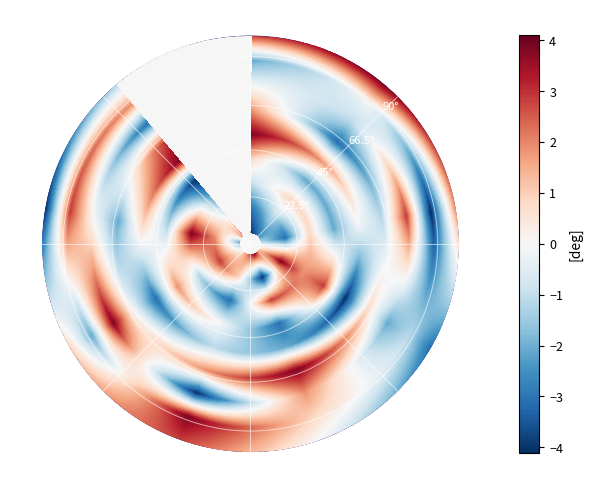

Count the 3 values in the range 3 to 7.

5